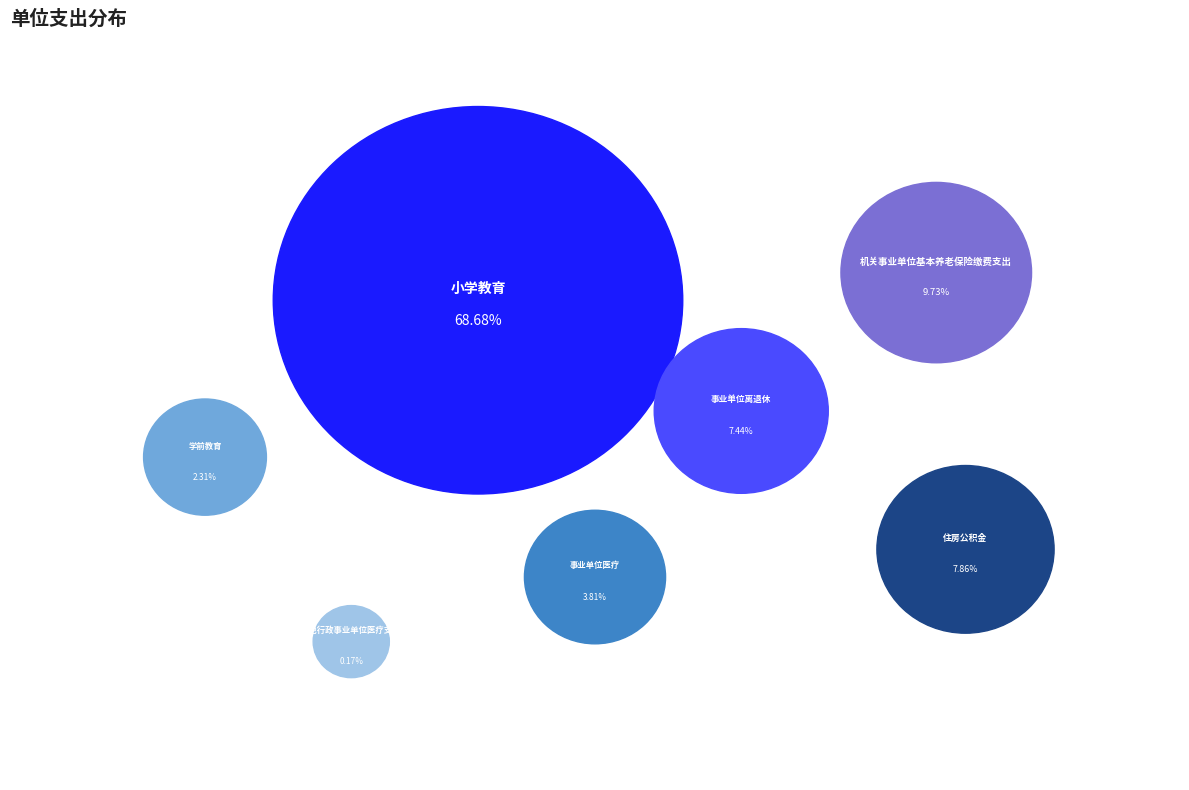

How many segments does this pie chart have?

7